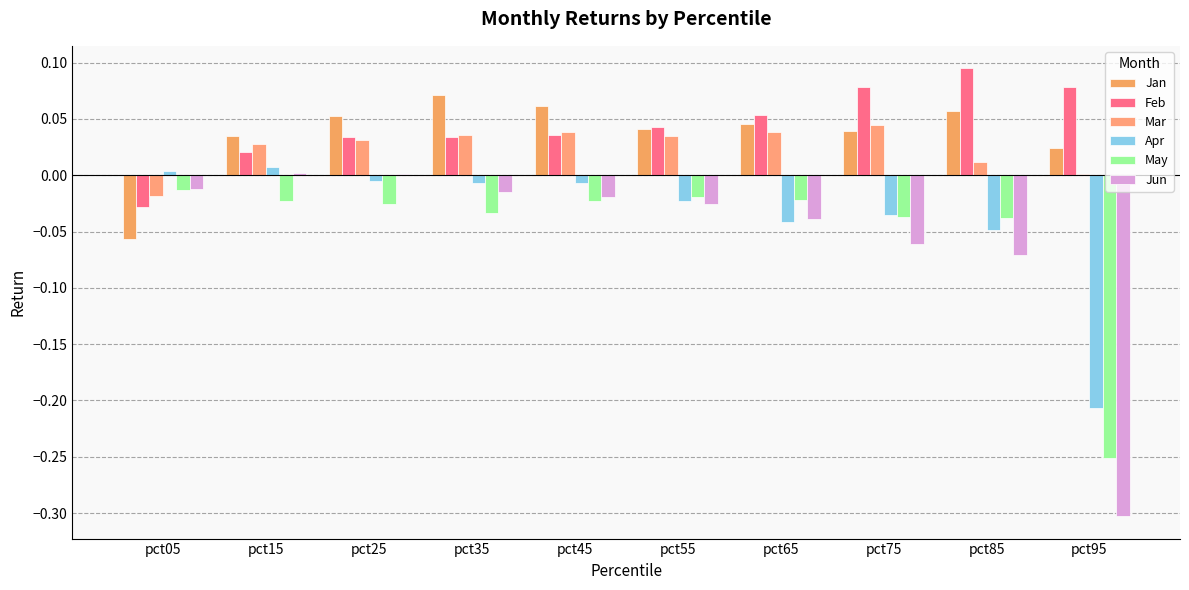

What is the smallest value displayed?

-0.3